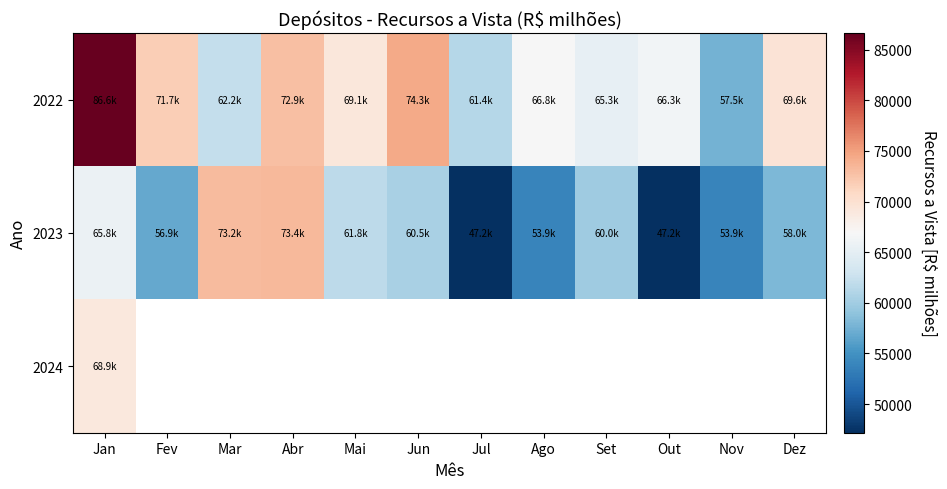

How many values in 2024 are above zero?

1